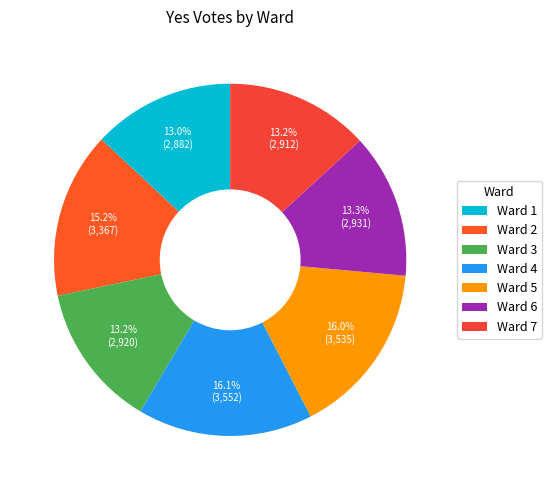

What percentage is the Ward 5 slice, to the nearest percent?

16%